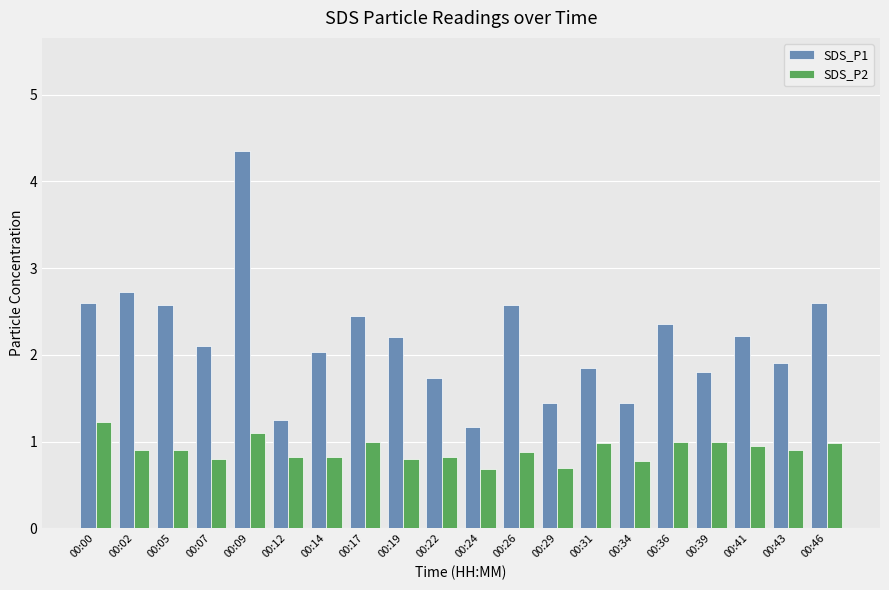

Which series has the widest spread of values?

SDS_P1